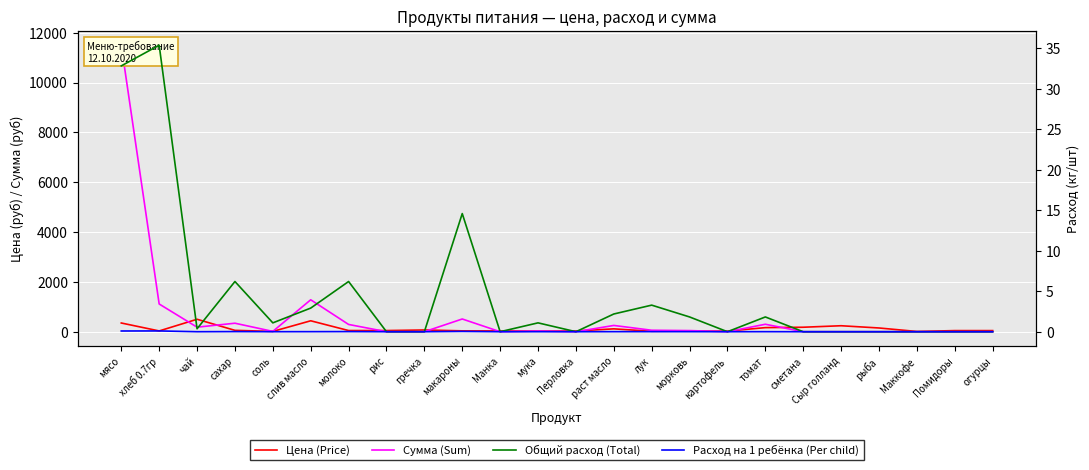

True or false: Общий расход (Total) has more than 2 interior local peaks.

True